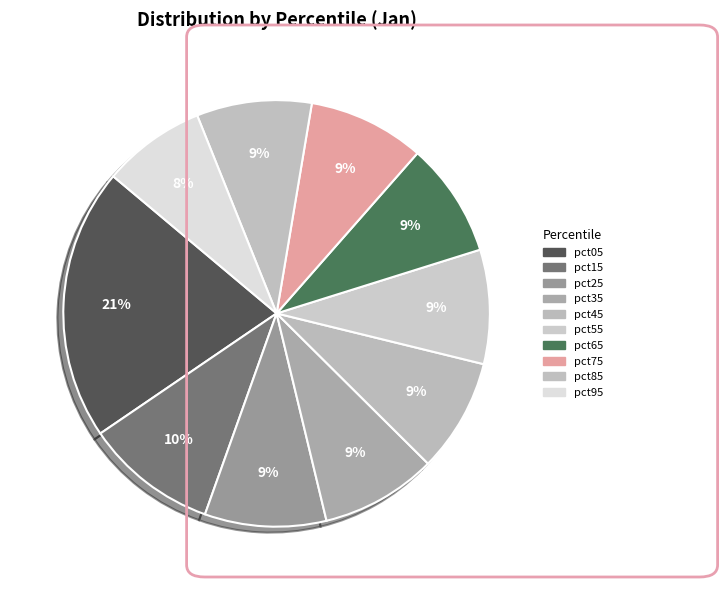

To the nearest percent, what is the combined percentage of pct95 and pct15?

18%